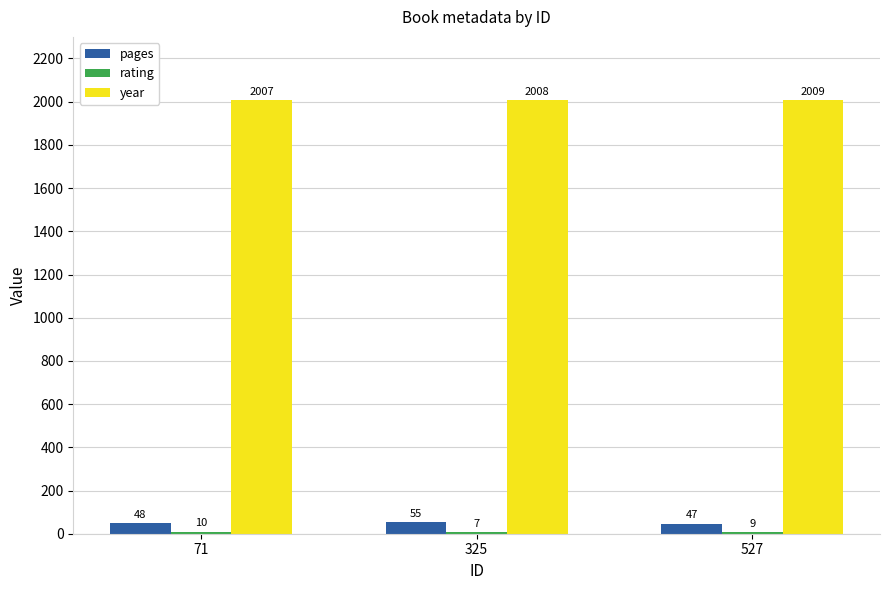

At how many categories does at least one series exceed 1645?

3